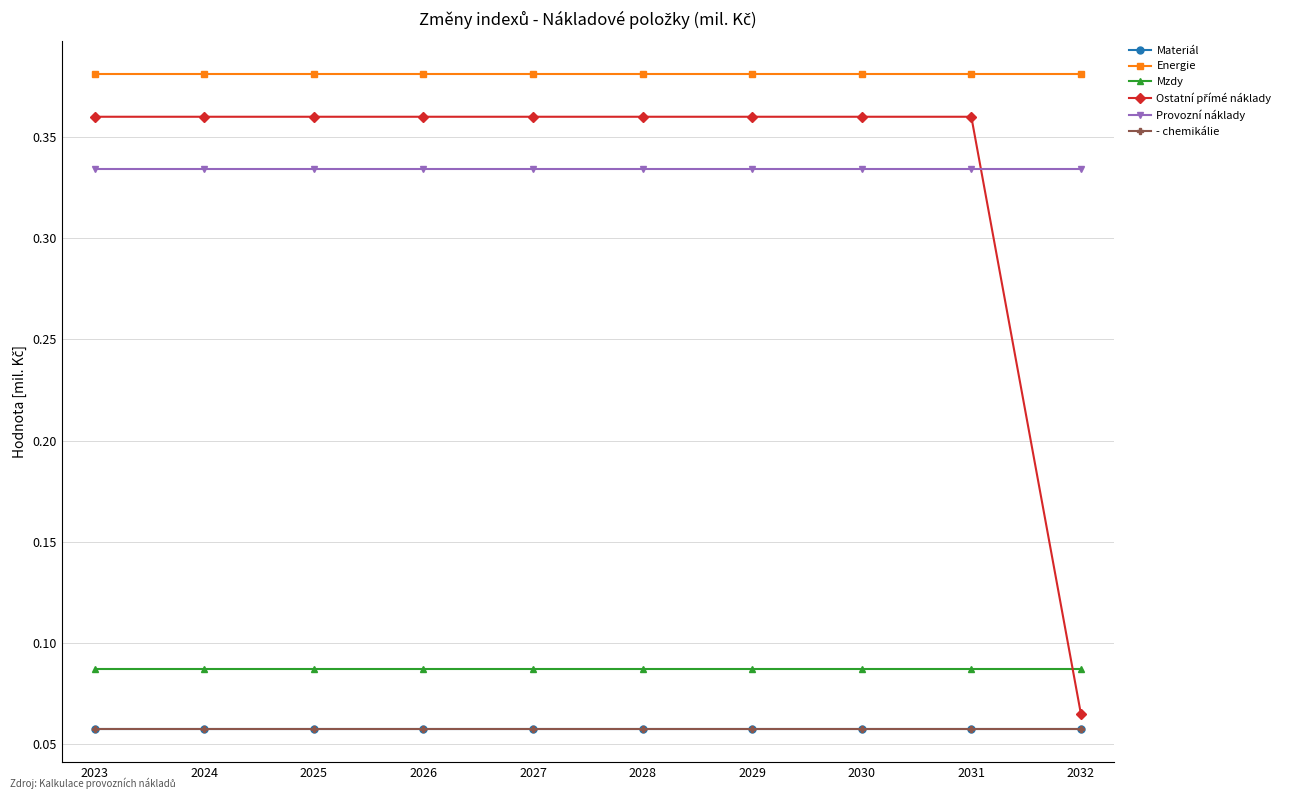

The Materiál series shows 0.1 at 2031. True or false?

True